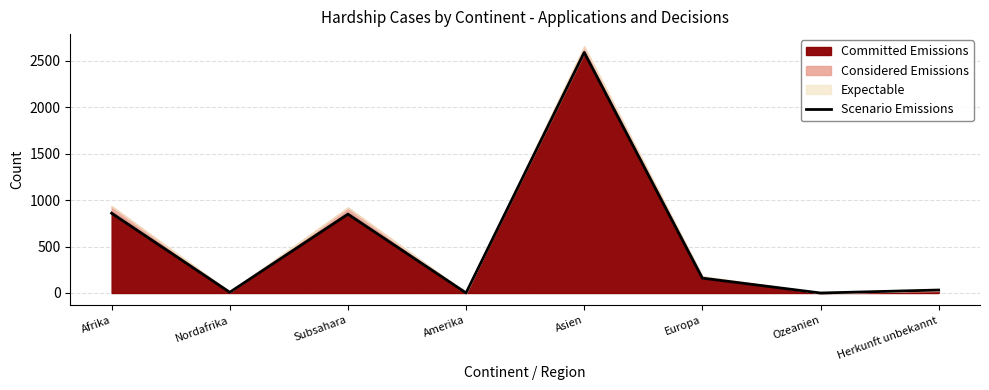

Reading right to left, list all the values displayed in this chart.

32	0	160	2588	1	848	8	858